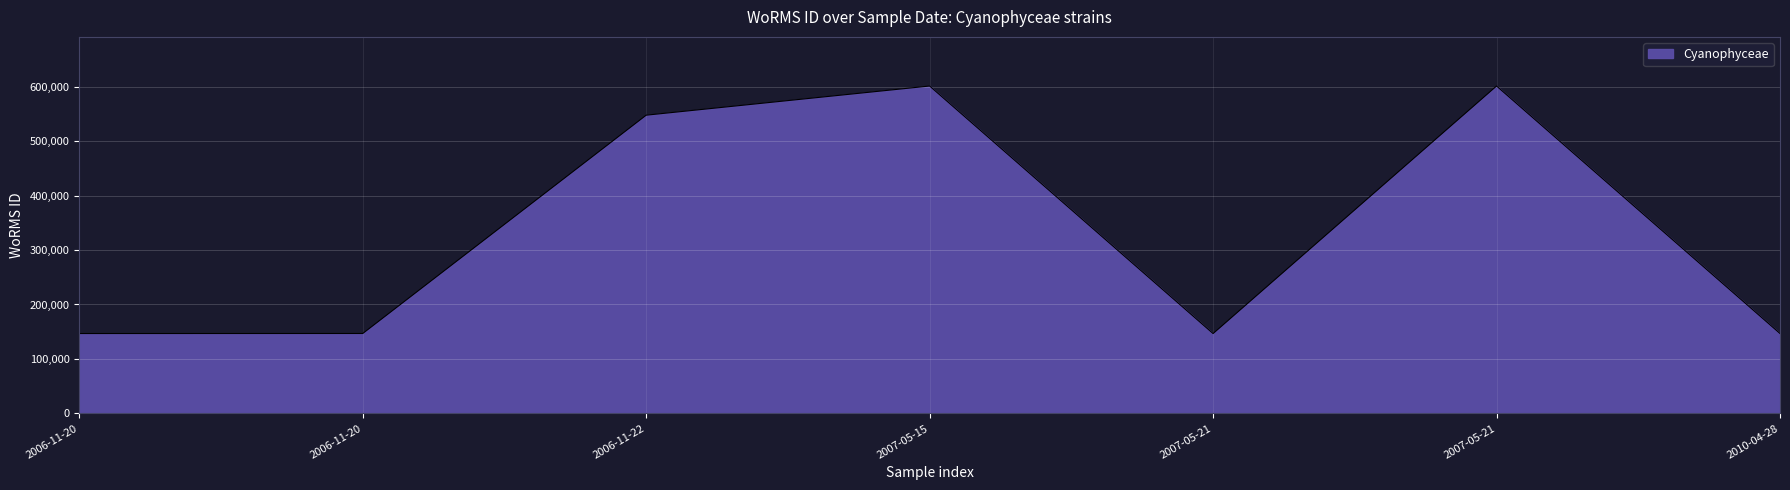

Approximately how many times larger is the value at 2010-04-28 compared to 2006-11-22?

0.3